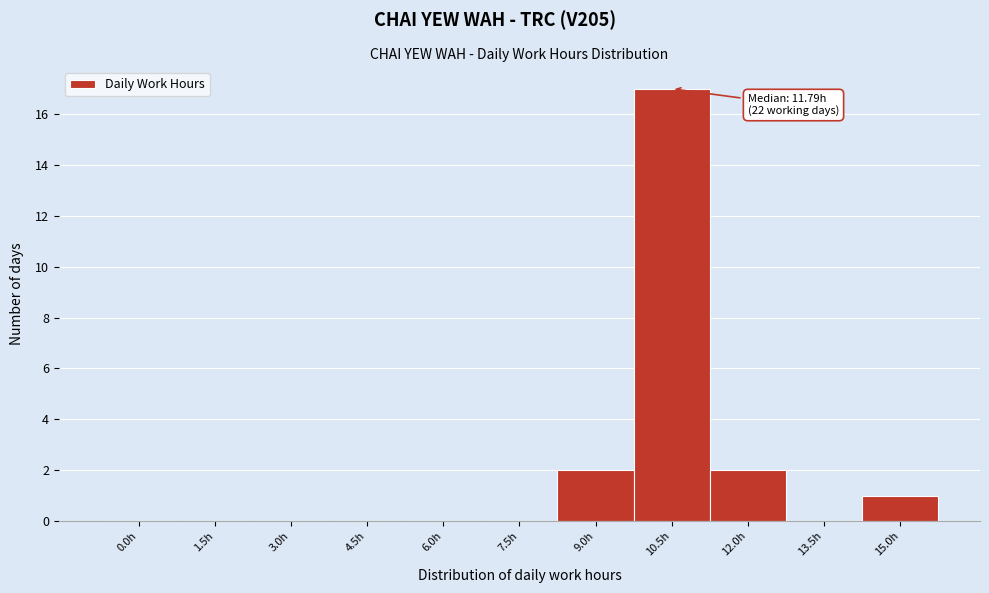

Reading left to right, list all the values displayed in this chart.

0.0h=0	1.5h=0	3.0h=0	4.5h=0	6.0h=0	7.5h=0	9.0h=2	10.5h=17	12.0h=2	13.5h=0	15.0h=1